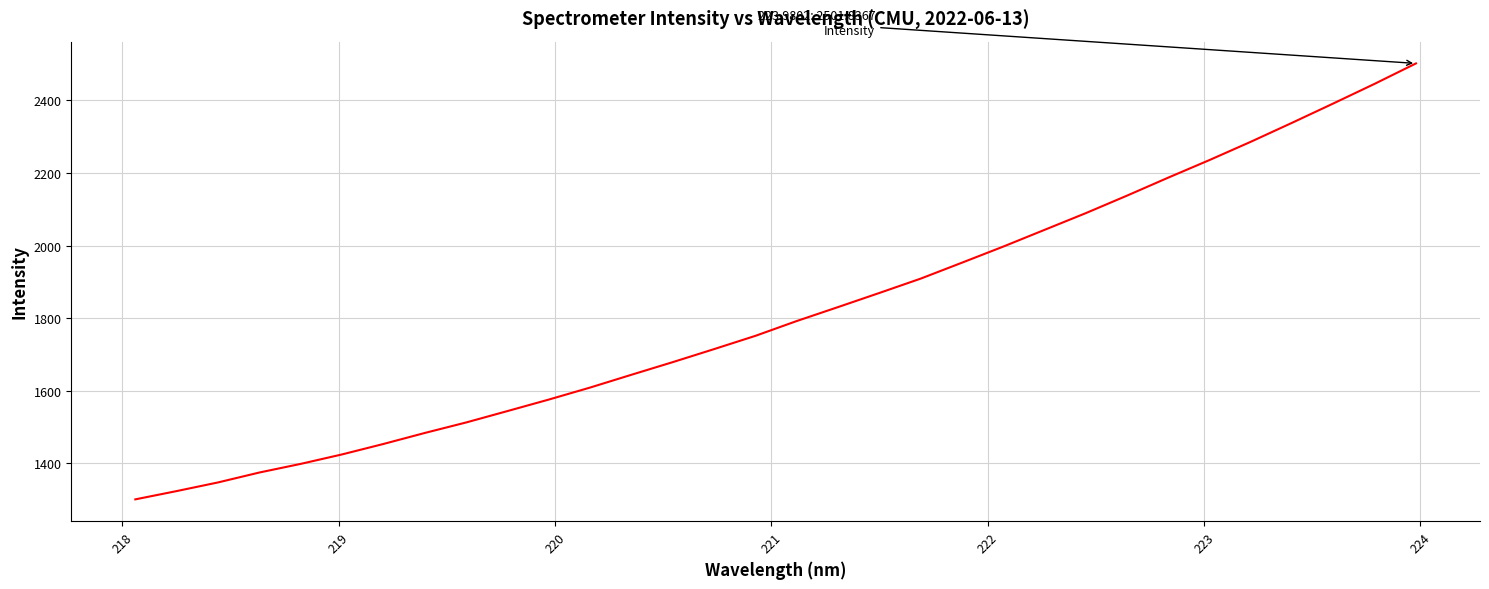

What is the maximum value shown in the chart?

2501.8